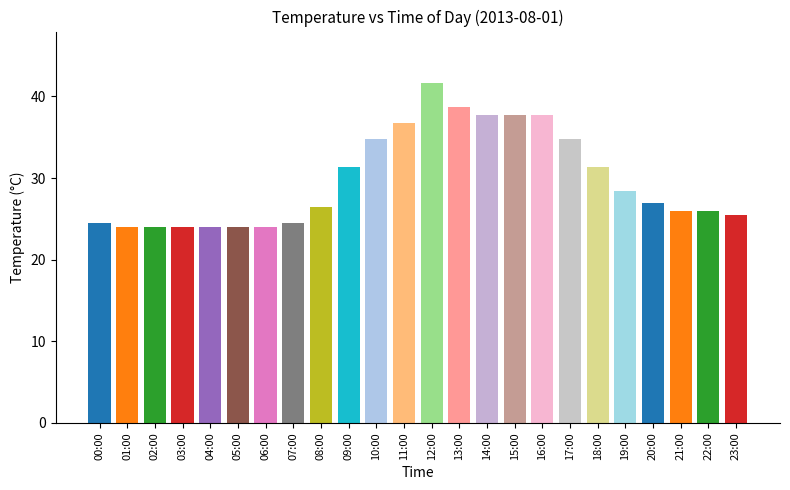

Approximately how many times larger is the value at 06:00 compared to 21:00?

0.9